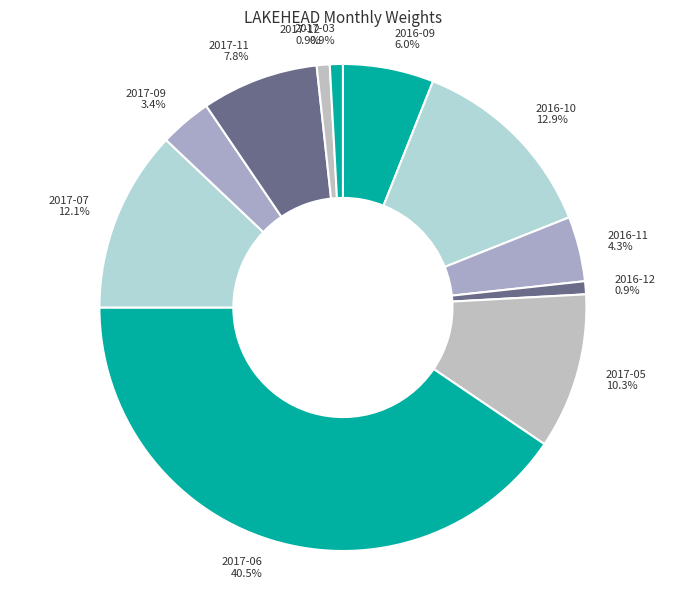

Is it true that 2017-12 is 1% of the pie?

True